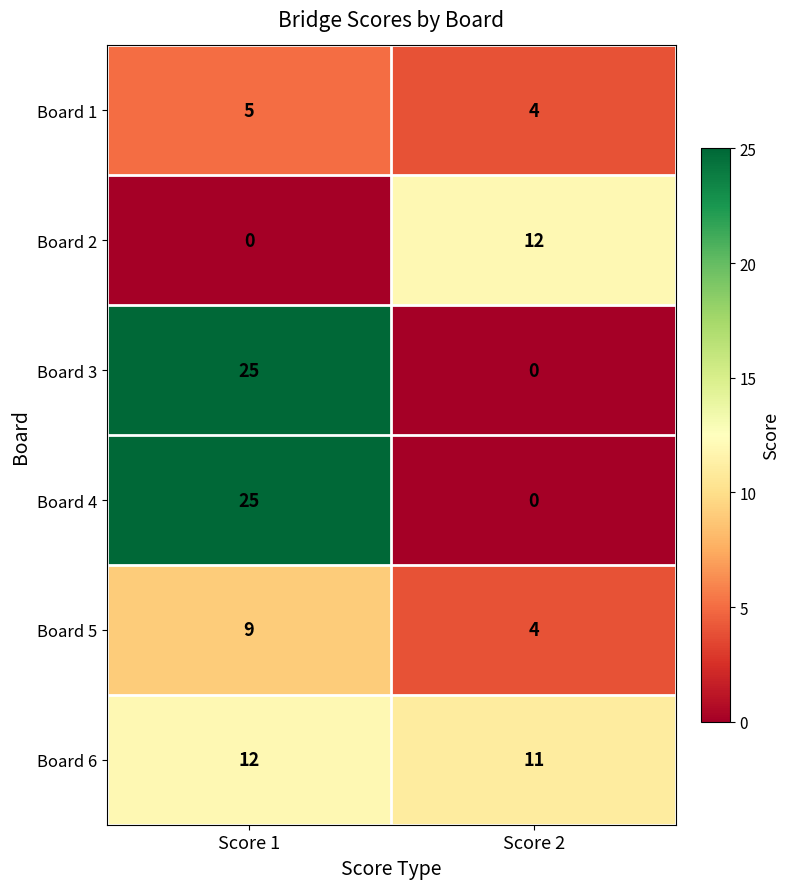

What is the approximate value of Board 6 at Score 2?

11